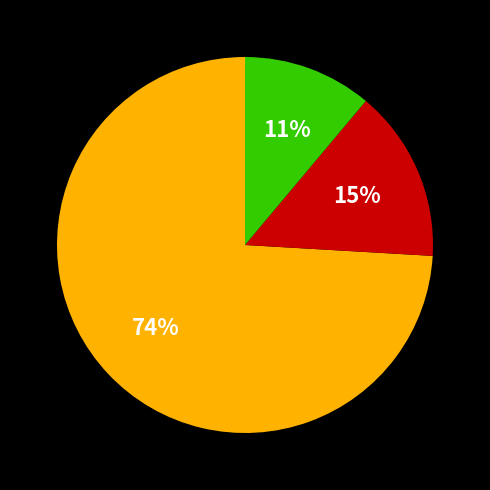

Is there a majority slice in this chart?

Yes